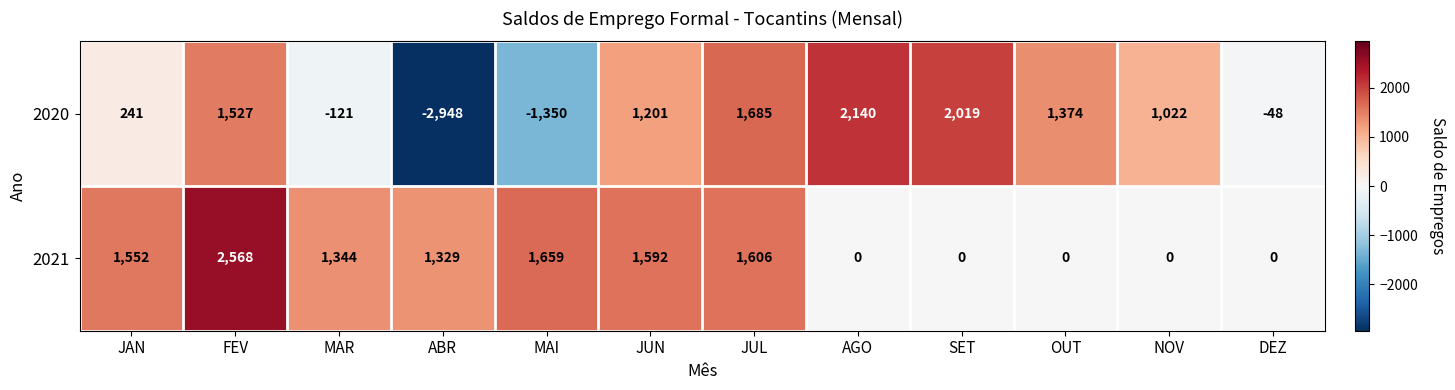

Which series changed the most between MAR and NOV?

2021